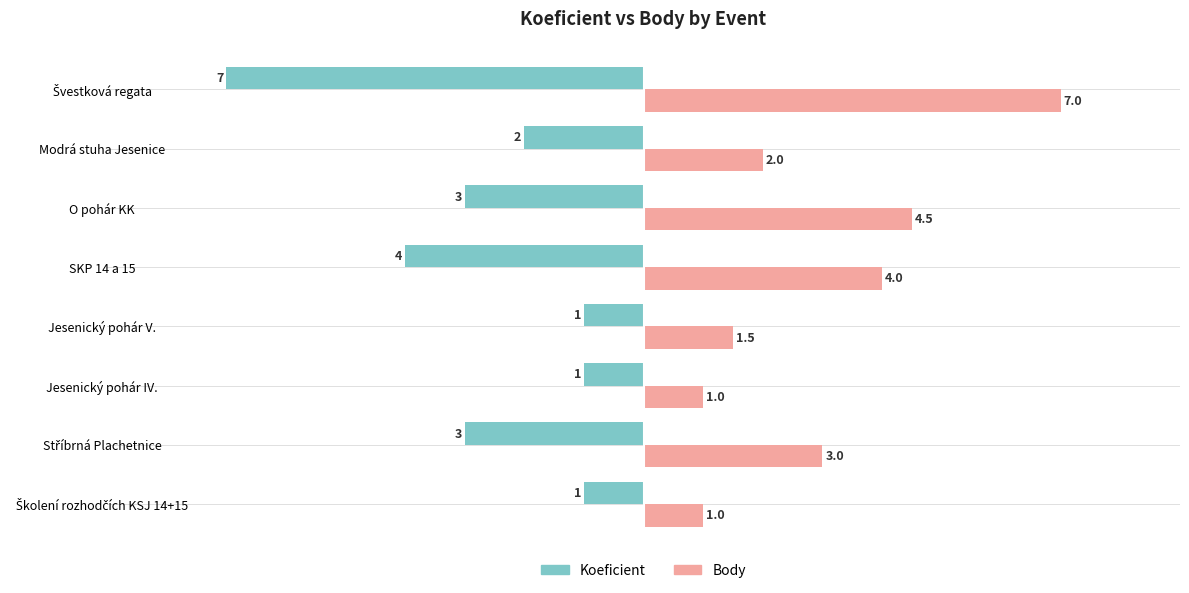

What is the minimum value shown in the chart?

-7.0